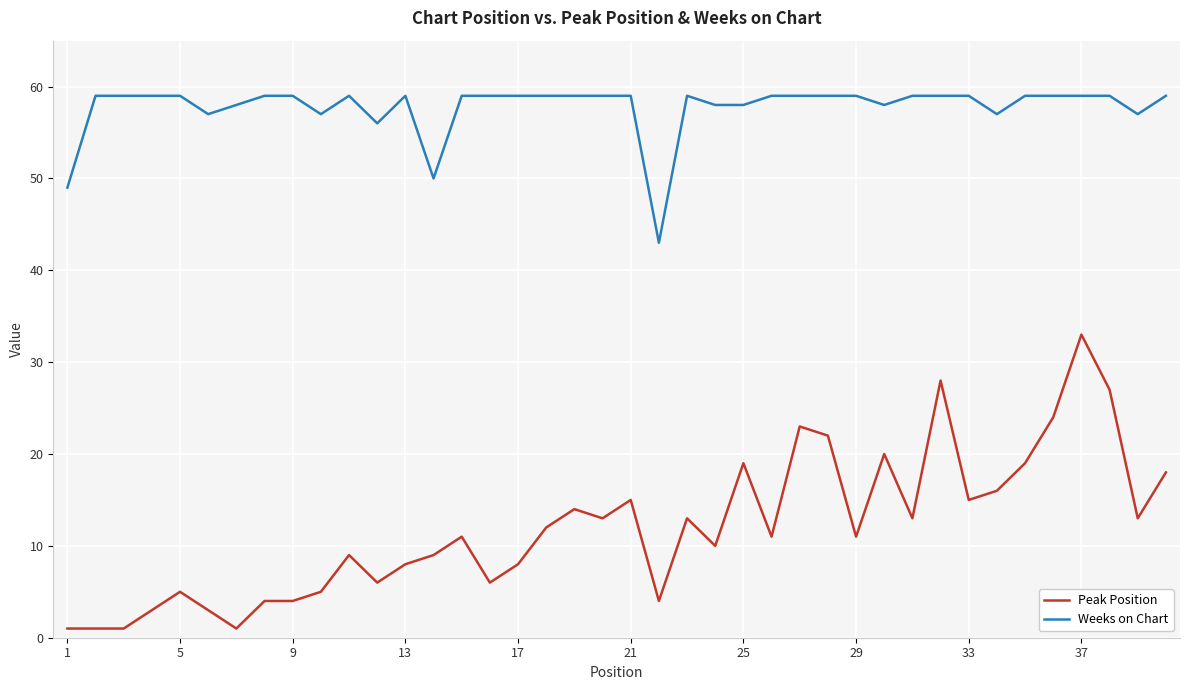

Rank the series by their average value, from lowest to highest.

Peak Position, Weeks on Chart